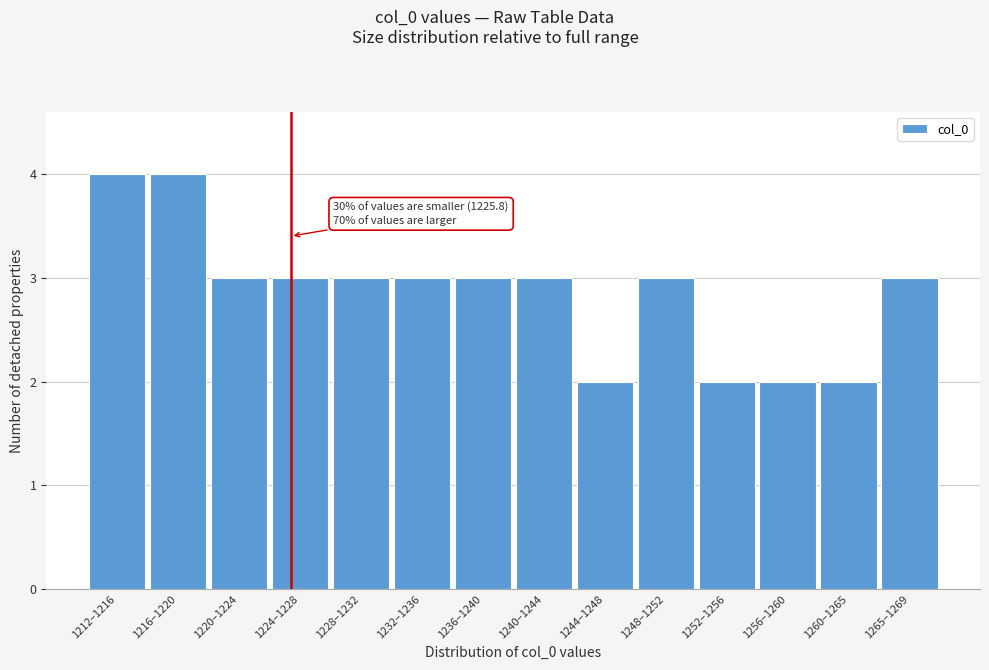

Reading left to right, what are all the values shown in this chart?

1212–1216=4	1216–1220=4	1220–1224=3	1224–1228=3	1228–1232=3	1232–1236=3	1236–1240=3	1240–1244=3	1244–1248=2	1248–1252=3	1252–1256=2	1256–1260=2	1260–1265=2	1265–1269=3